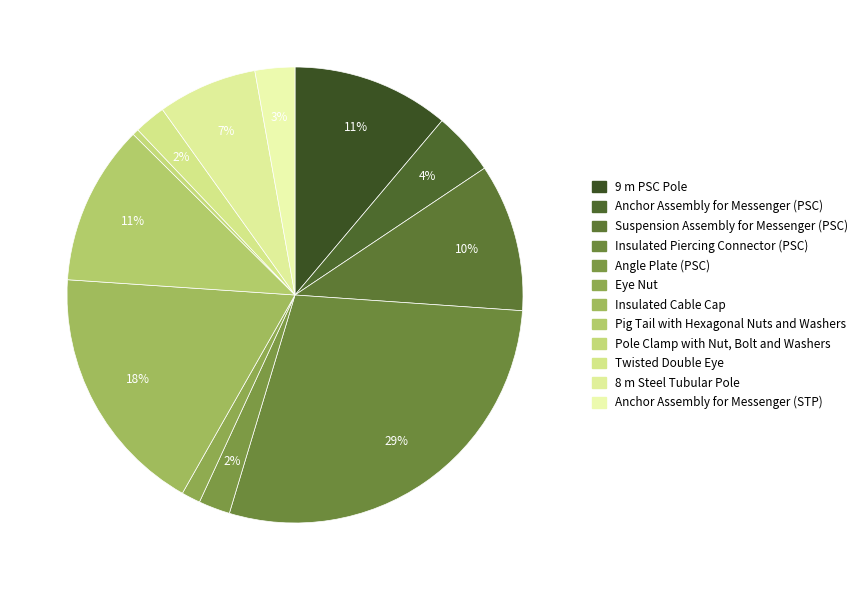

How many slices are in this pie chart?

12